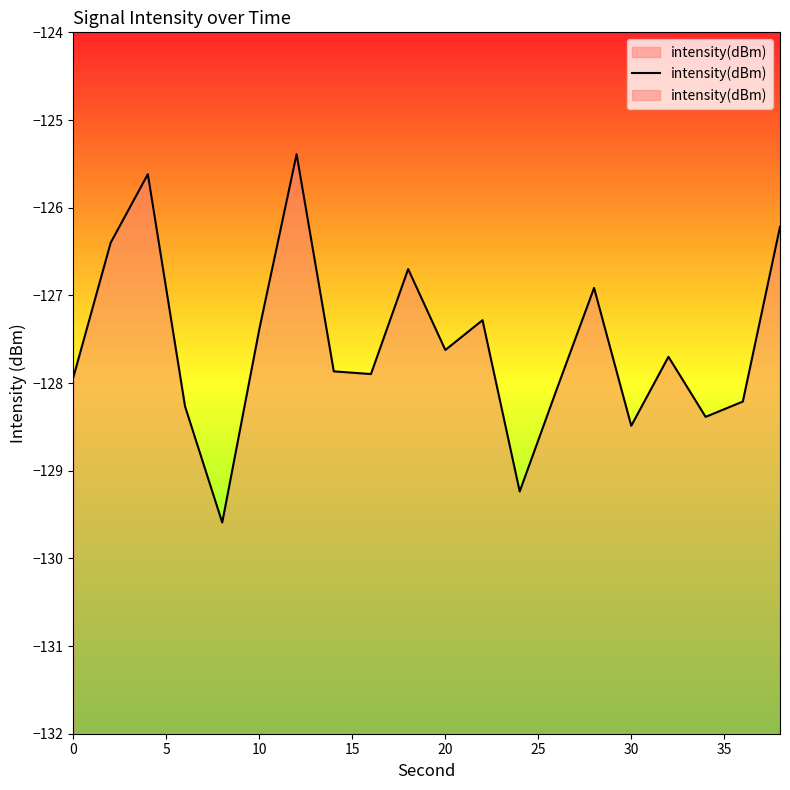

The chart shows a value of -59.6 at 10. True or false?

False